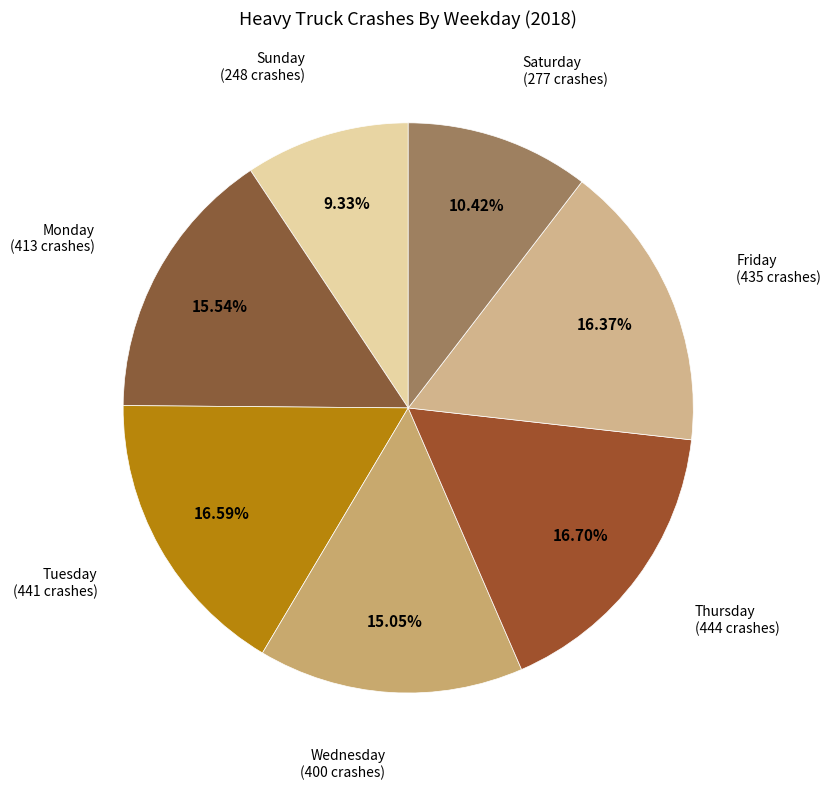

To the nearest percent, what is the average slice percentage?

14%